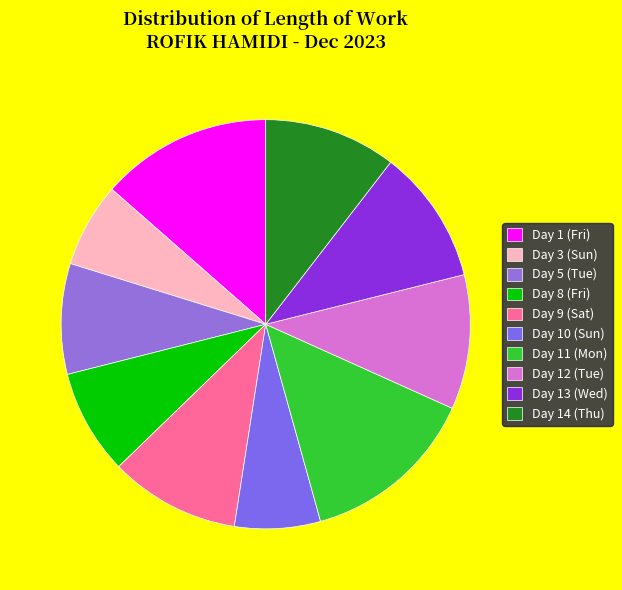

Count the number of slices in the pie.

10